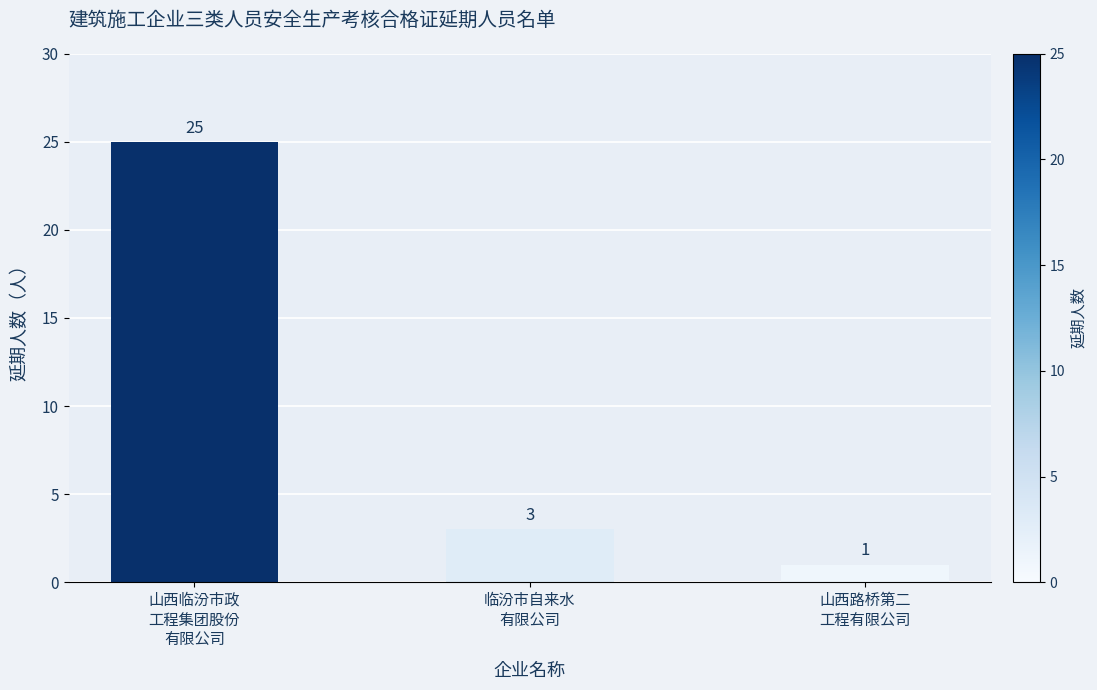

At which label does the data first exceed 3?

山西临汾市政
工程集团股份
有限公司